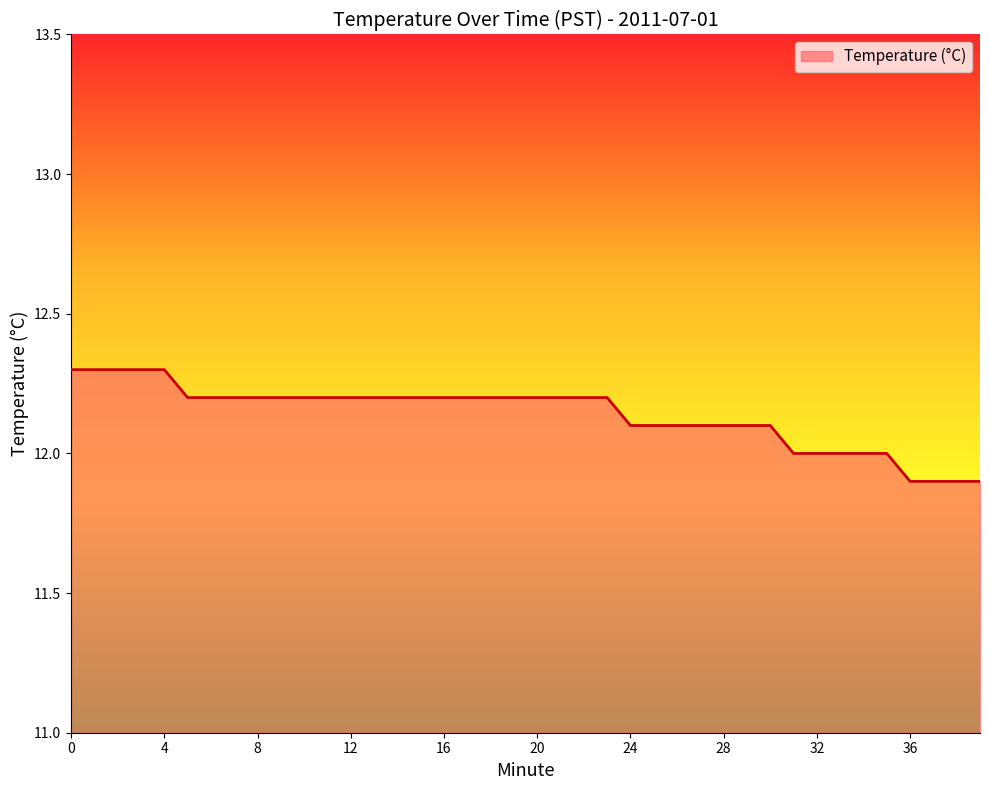

What is the difference between the second highest and second lowest values?

0.4